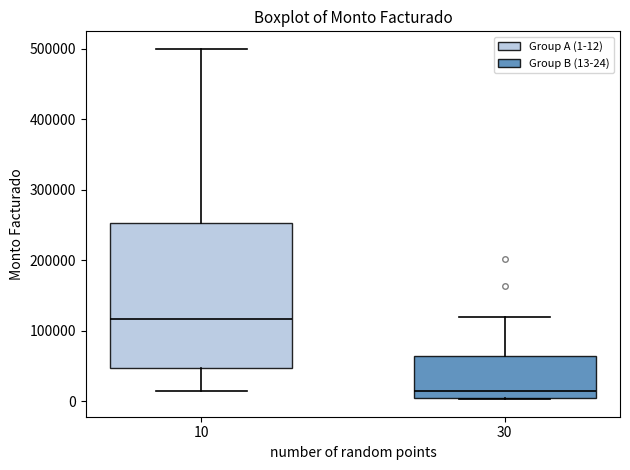

Reading left to right, read every box against the y-axis: the position of its median line, the range the box covers, and the ends of its whiskers. The values are not printed on the chart, so give them approximately, as read against the axis.

10: median 120000, box 50000 to 250000, whiskers 10000 to 500000
30: median 10000, box 0 to 60000, whiskers 0 to 120000